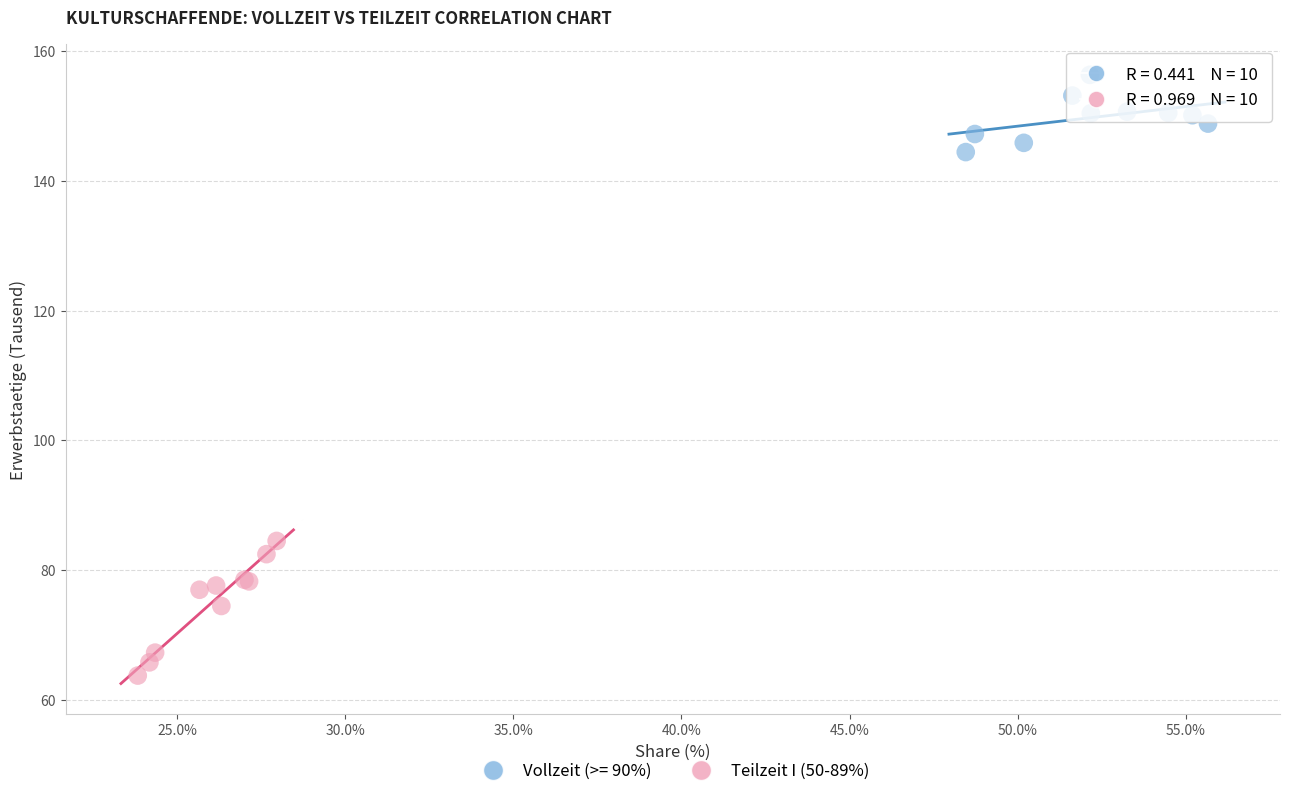

Which series reaches the maximum Y coordinate?

Vollzeit (>= 90%)